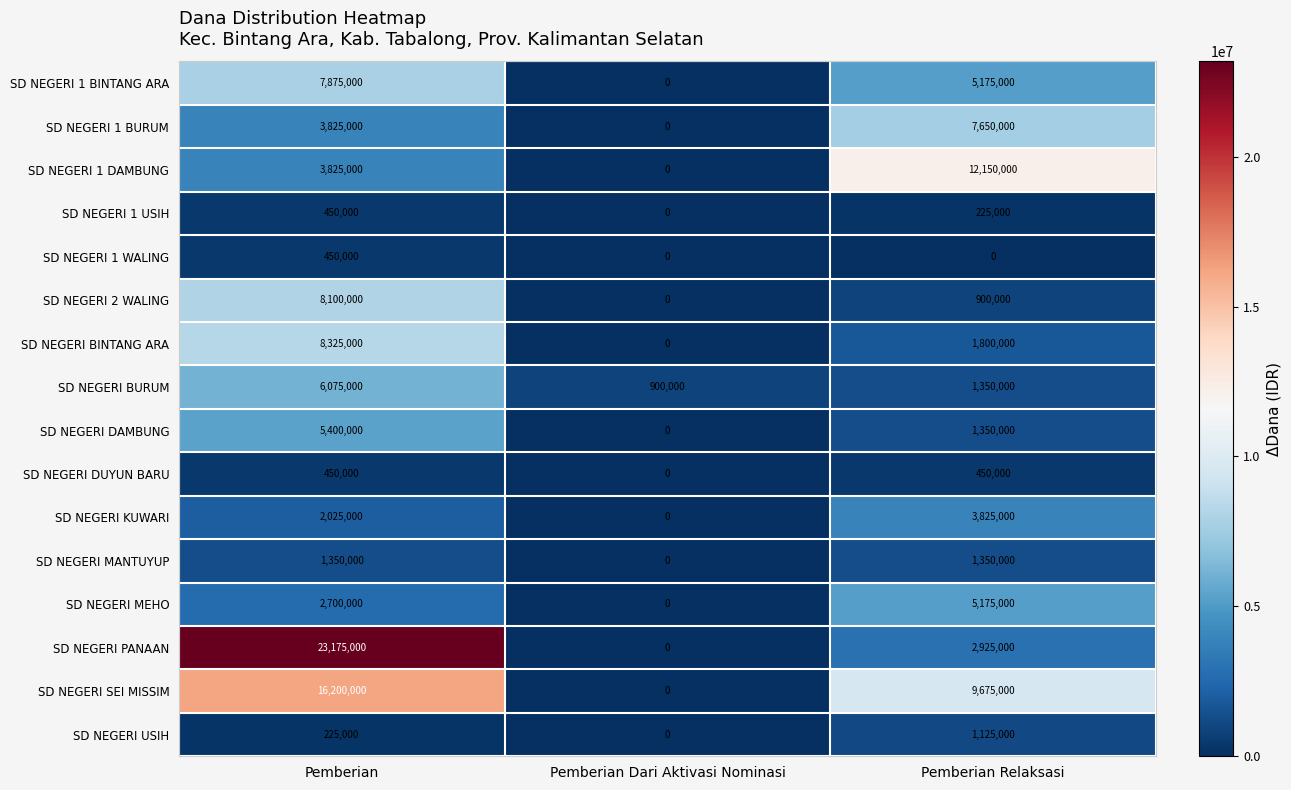

Rank the categories by SD NEGERI 1 DAMBUNG value from highest to lowest.

Pemberian Relaksasi, Pemberian, Pemberian Dari Aktivasi Nominasi